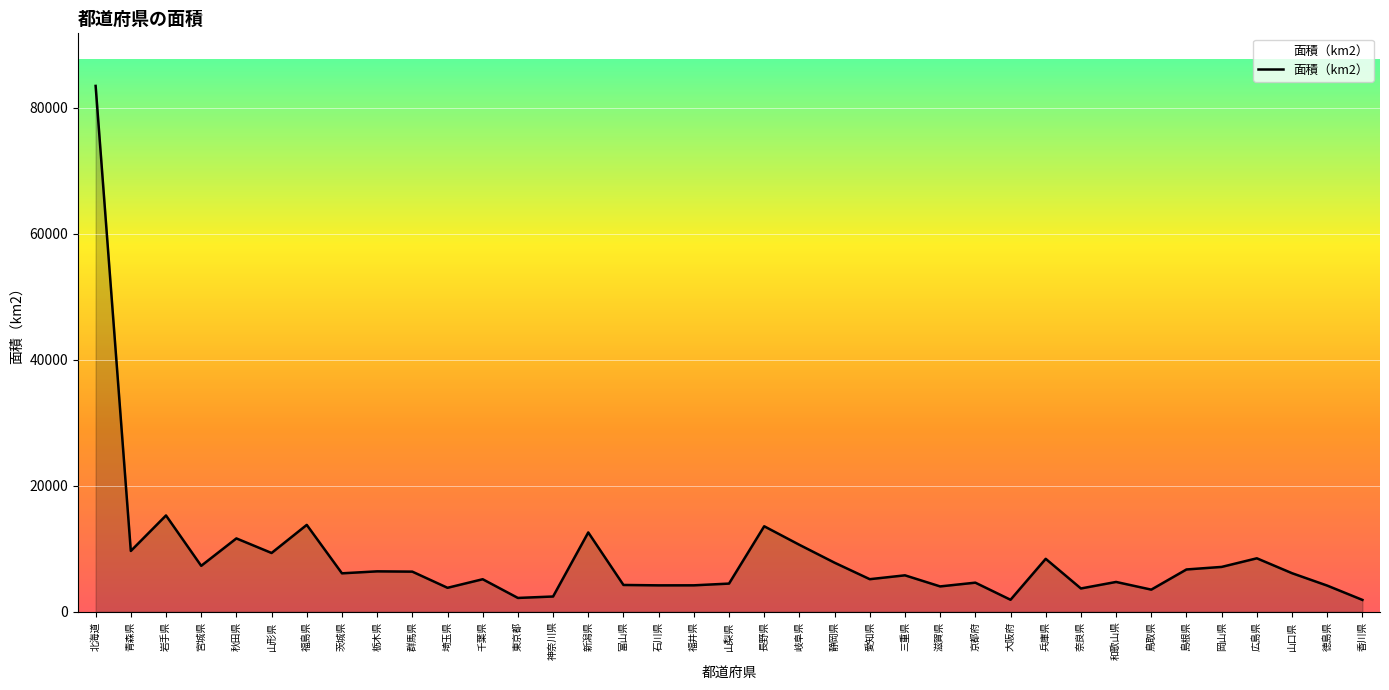

What is the minimum value shown in the chart?

1876.5